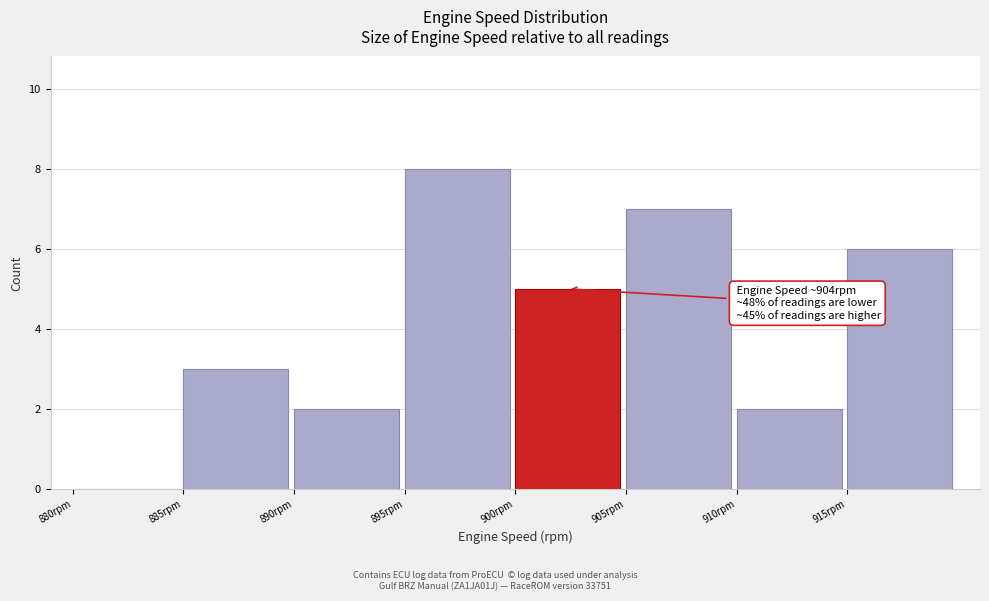

Which range on the x-axis has the tallest bar?

895 to 900